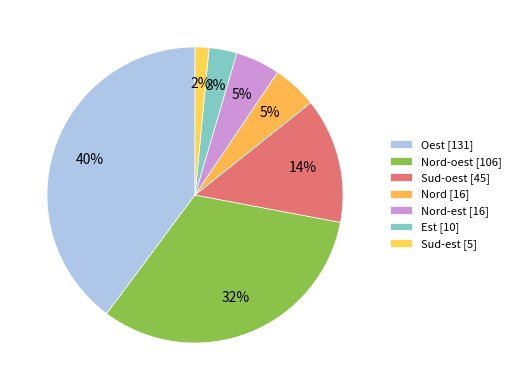

Count the number of slices in the pie.

7